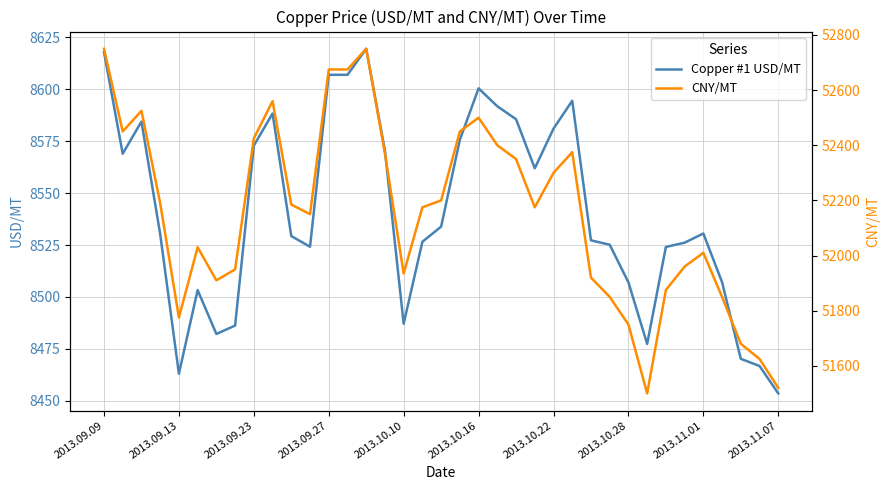

What is the maximum value for Copper #1 USD/MT?

8619.6